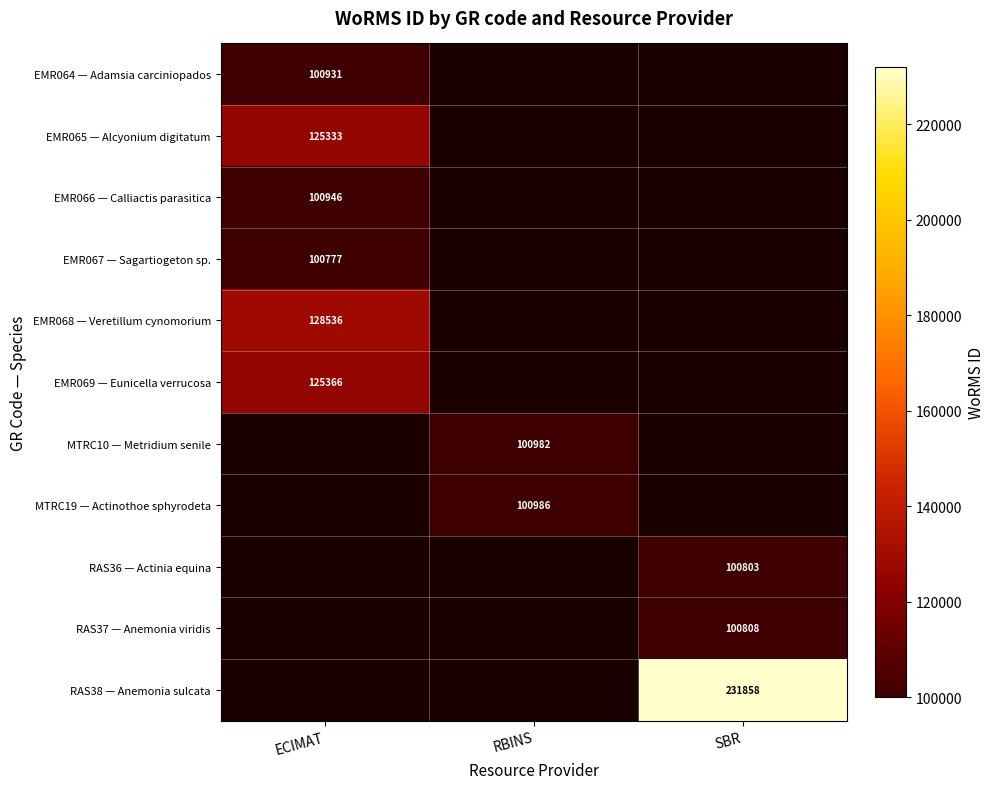

True or false: EMR067 — Sagartiogeton sp. has a value of 164212 at ECIMAT.

False